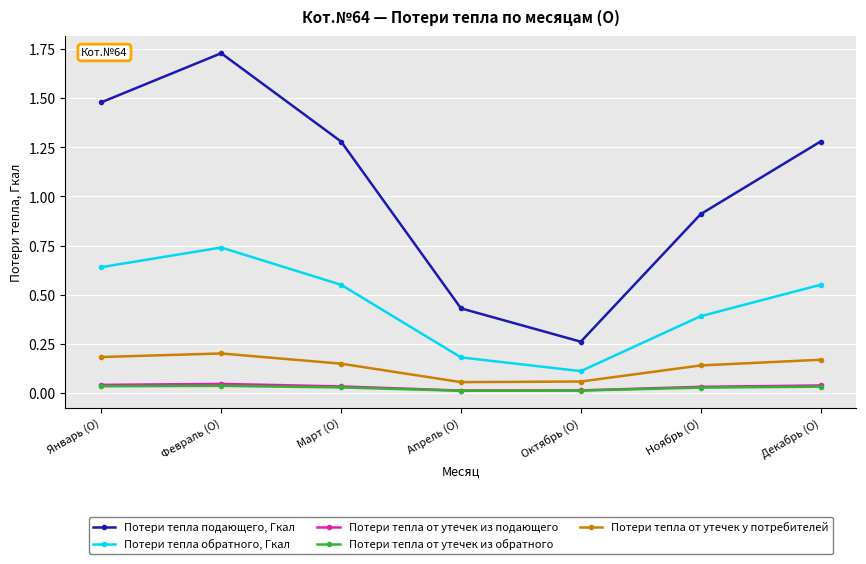

Is it true that Потери тепла от утечек у потребителей equals 0.1 at Январь (О)?

False